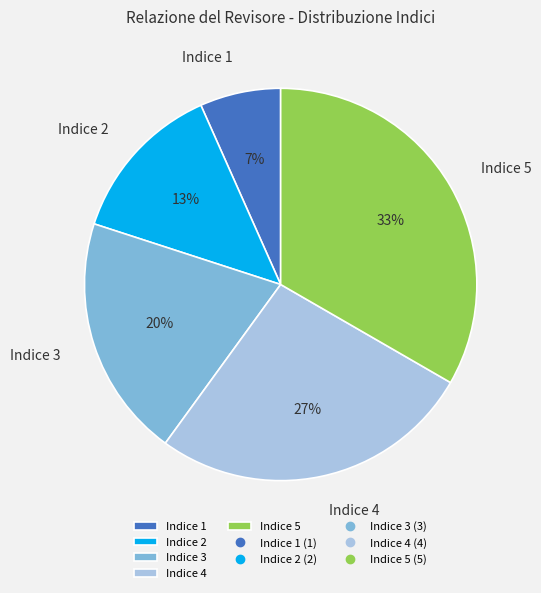

How many slices are in this pie chart?

5